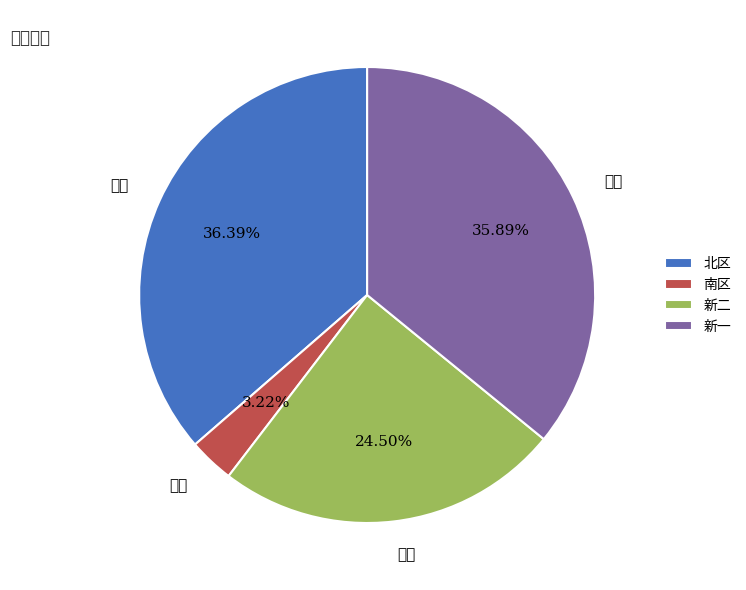

To the nearest percent, what percentage of the pie is 南区?

3%